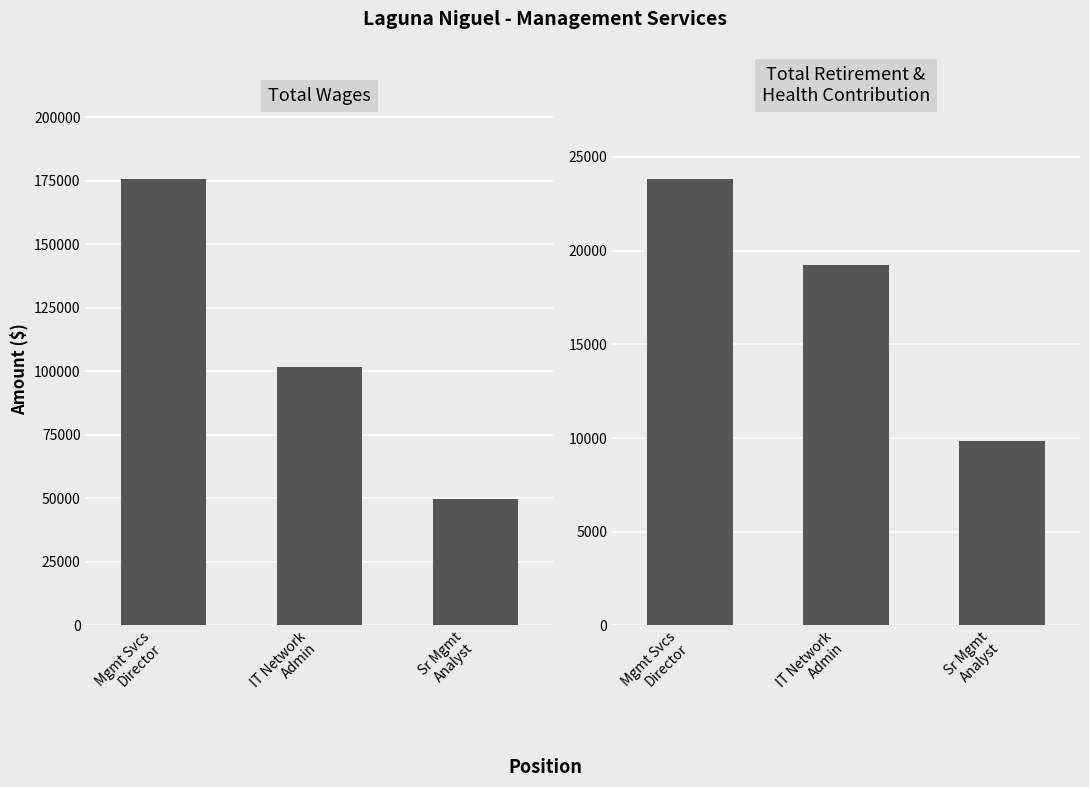

Reading left to right, extract all data points from this chart.

Total Wages: 175747	101549	49947
Total Retirement & Health Contribution: 23824	19221	9859